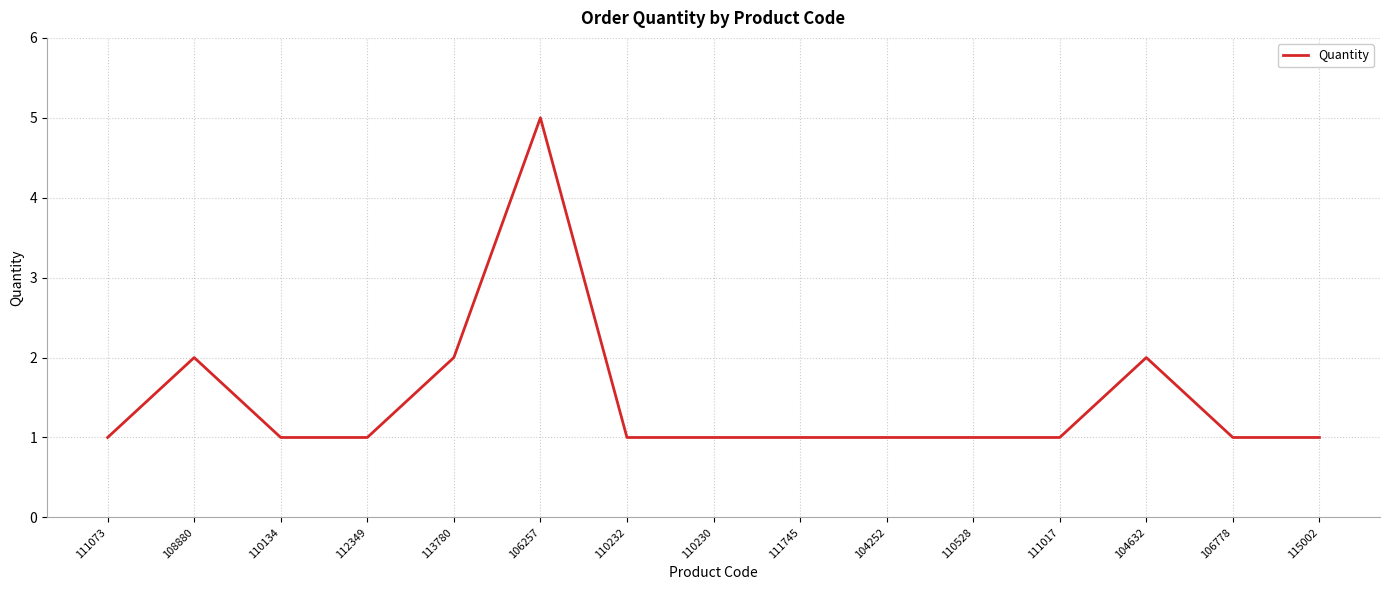

Which has a higher value, 113780 or 111745?

113780